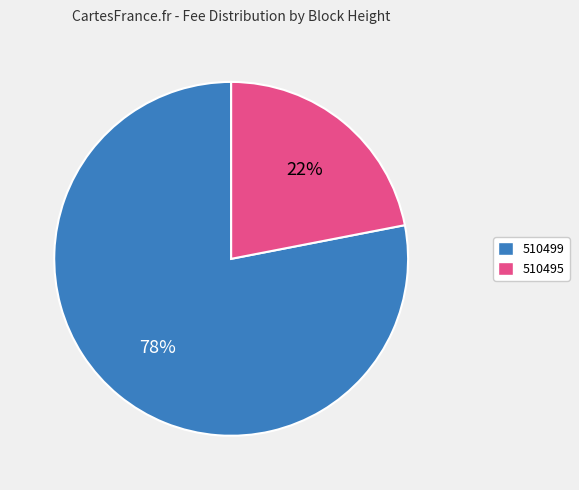

What is the majority slice?

510499